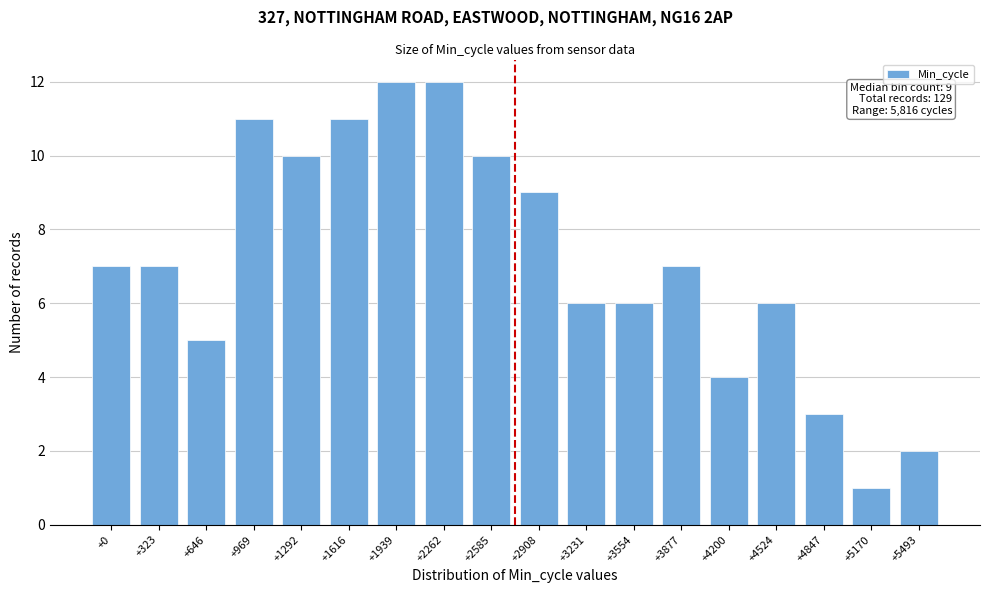

Reading left to right, extract all data points from this chart.

+0=7	+323=7	+646=5	+969=11	+1292=10	+1616=11	+1939=12	+2262=12	+2585=10	+2908=9	+3231=6	+3554=6	+3877=7	+4200=4	+4524=6	+4847=3	+5170=1	+5493=2